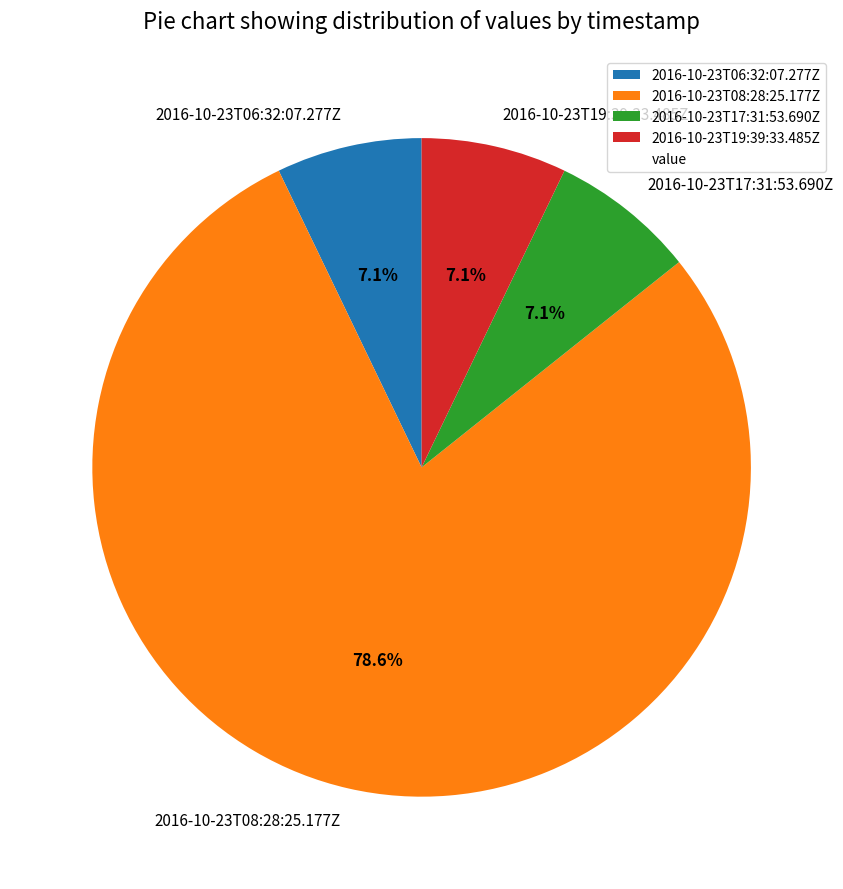

To the nearest percent, what percentage of the pie is 2016-10-23T19:39:33.485Z?

7%